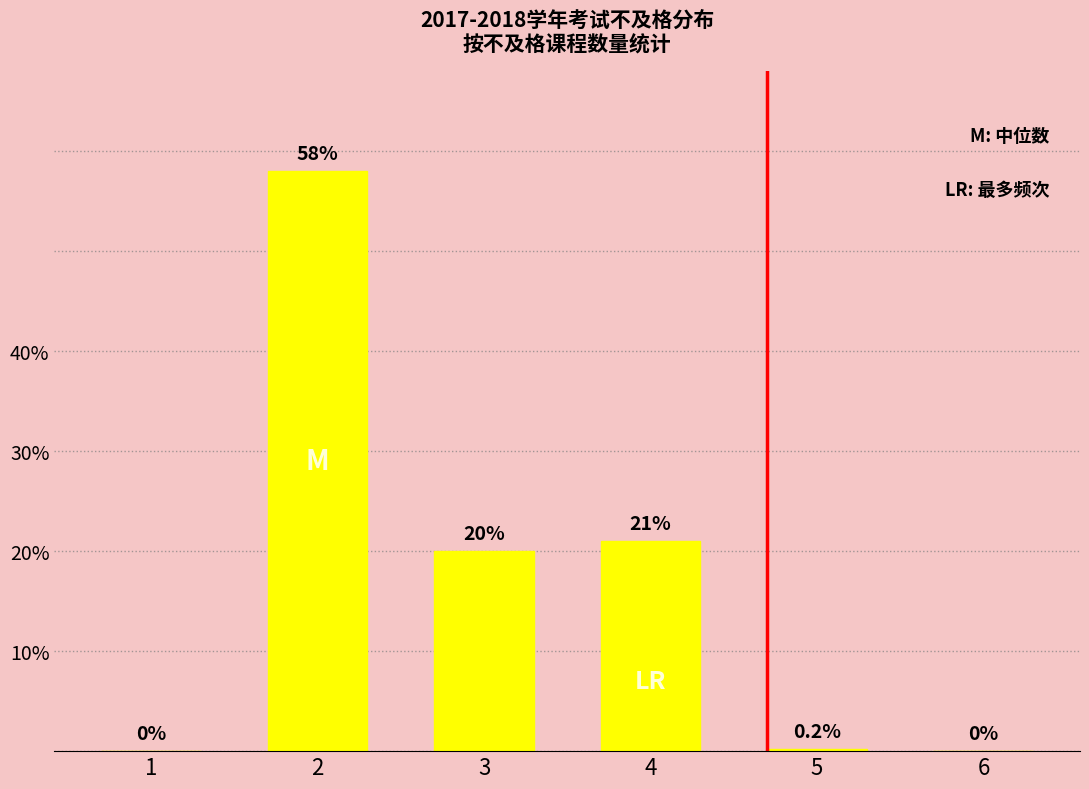

Approximately how many times larger is the value at 2 compared to 4?

2.8